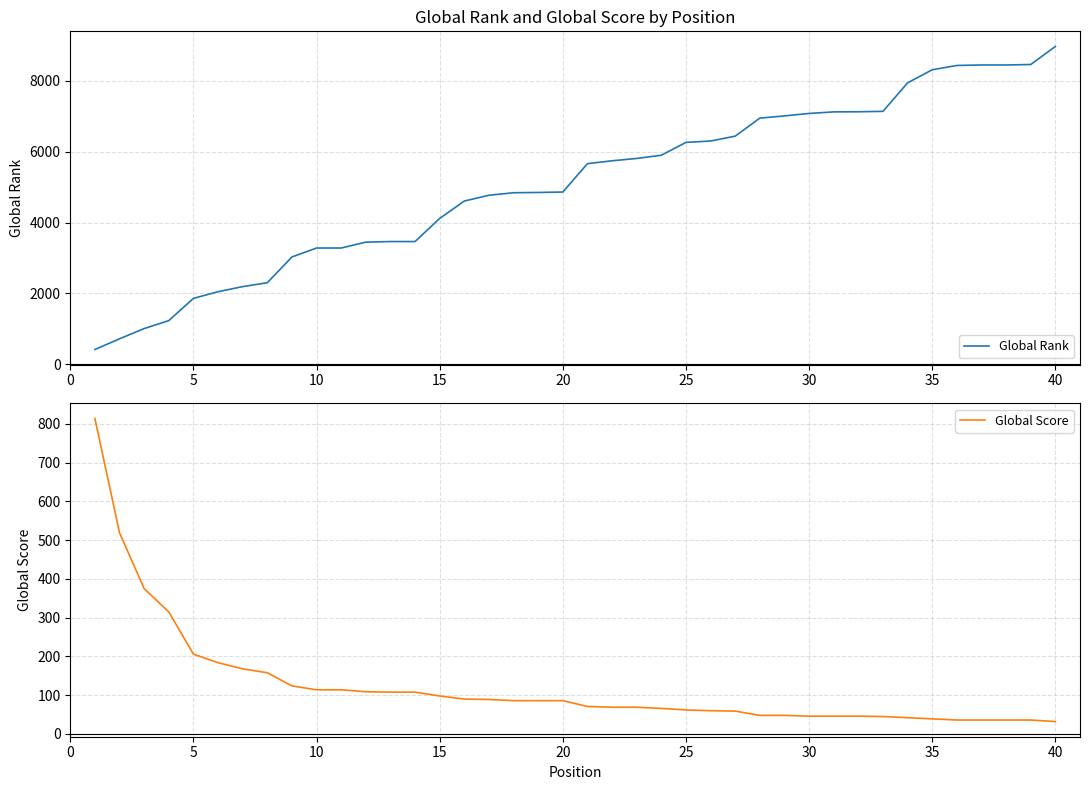

The value of Global Rank at 35 is 8317. True or false?

True